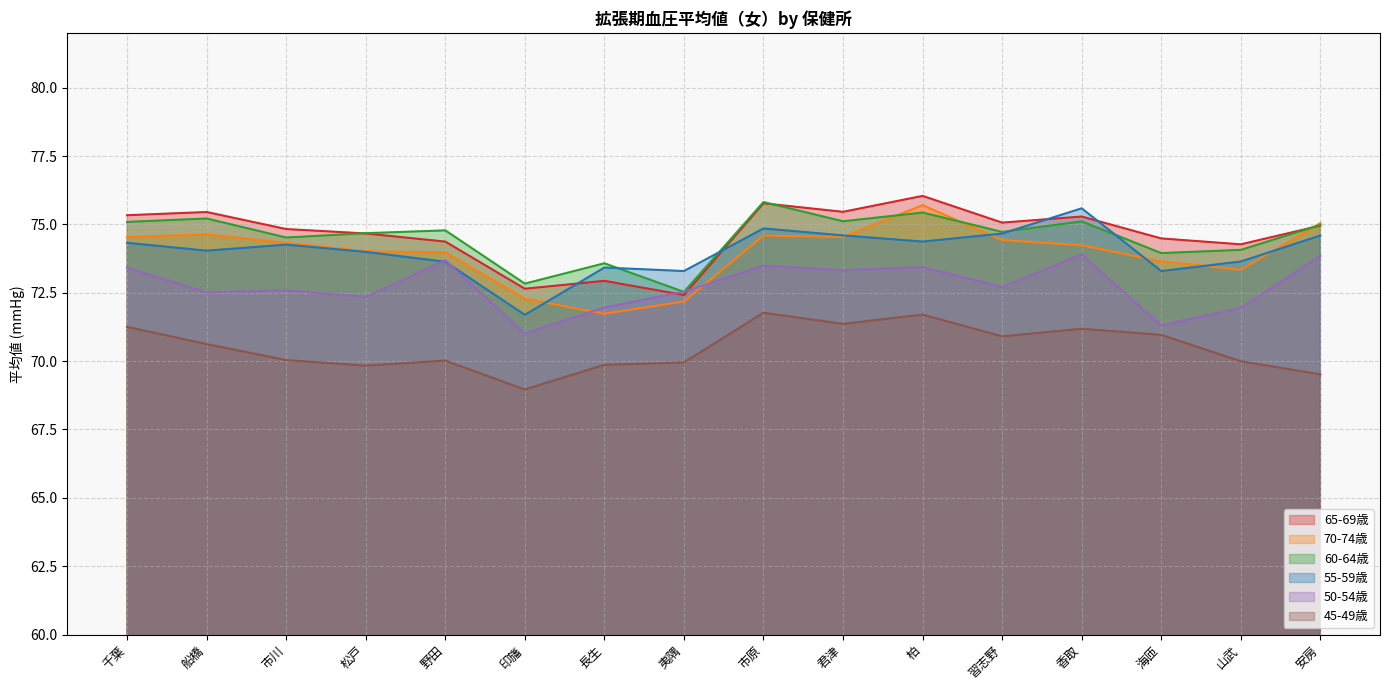

Which series ends up on top after the final intersection of 50-54歳 and 60-64歳?

60-64歳